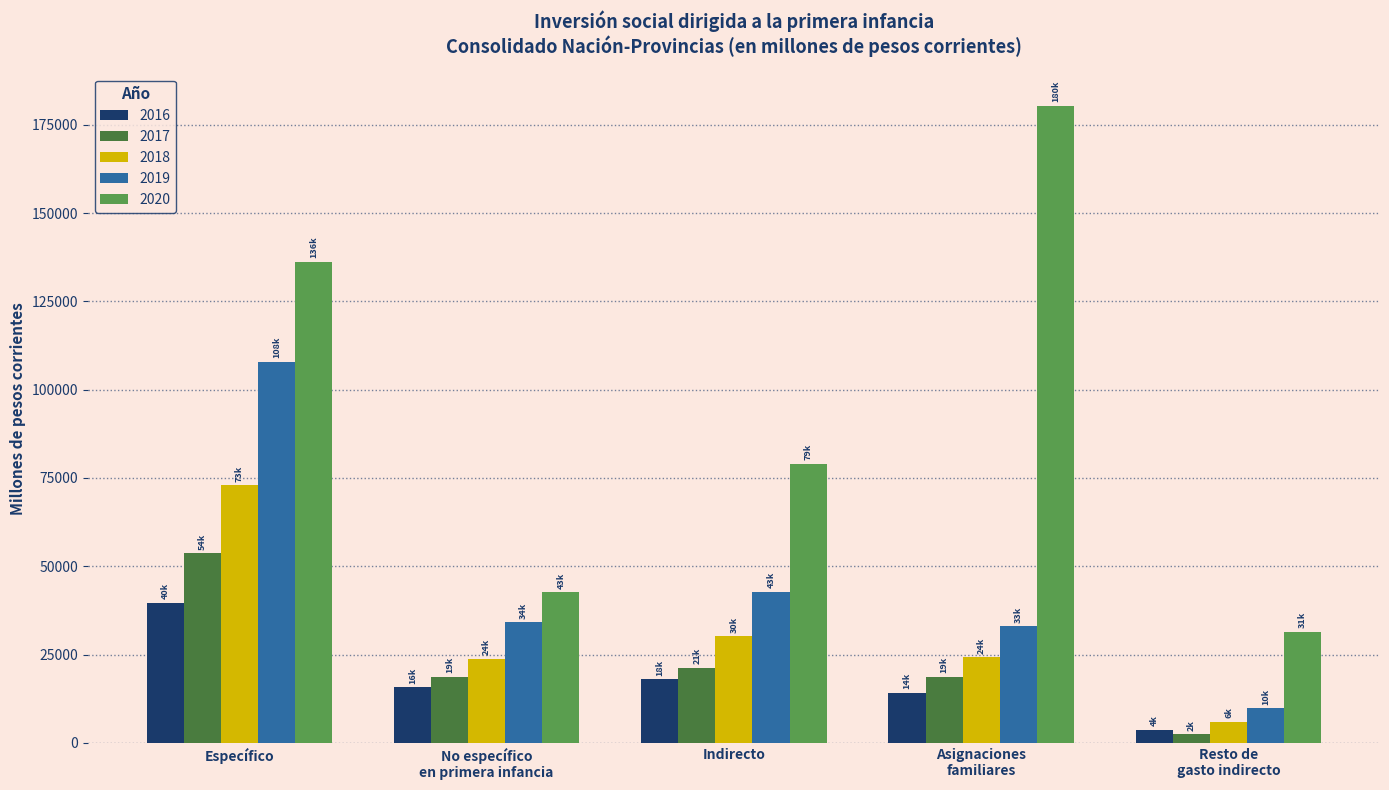

Rank the series by their maximum value, from lowest to highest.

2016, 2017, 2018, 2019, 2020